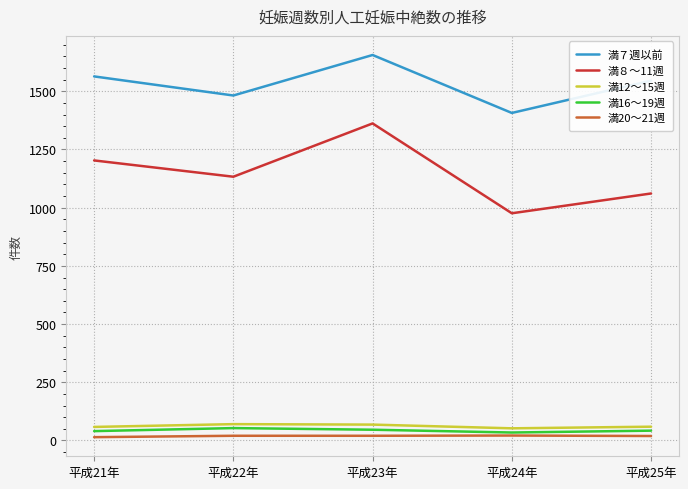

True or false: 満16～19週 has a value of 46 at 平成23年.

True